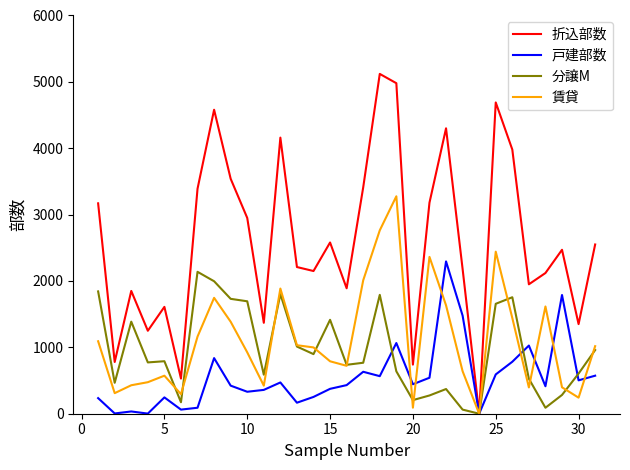

What is the maximum value for 戸建部数?

2295